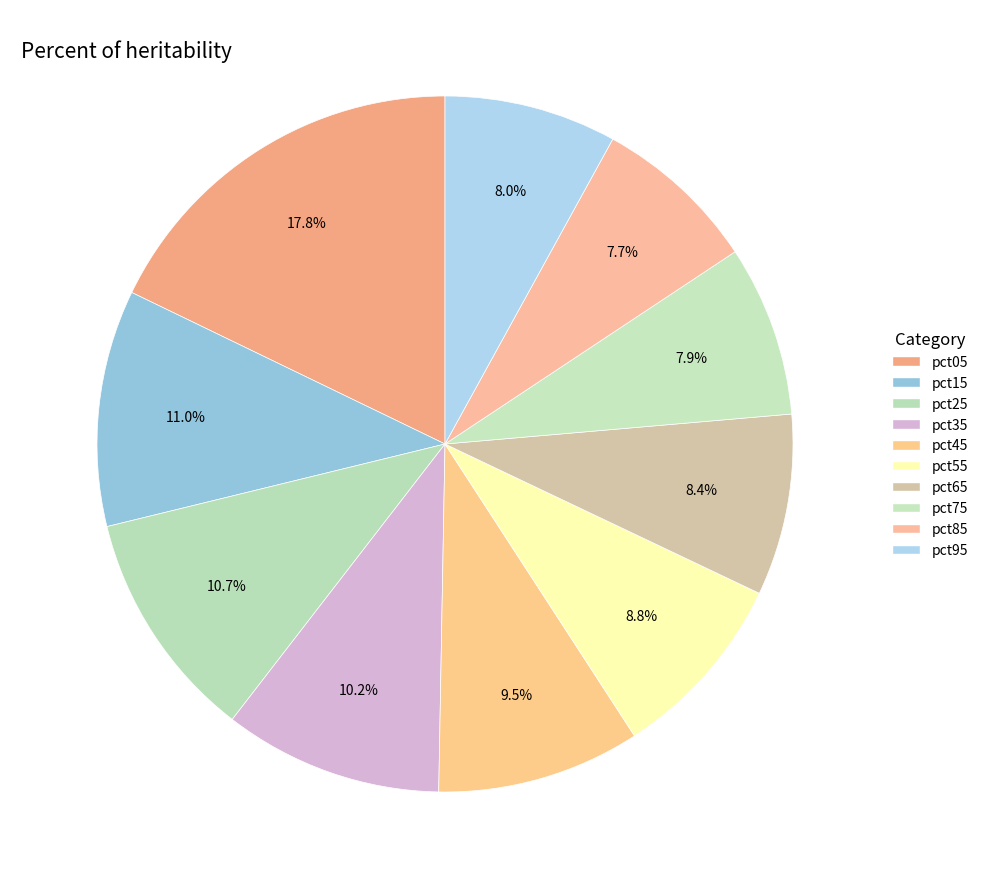

To the nearest percent, what is the difference between the largest and smallest slice percentages?

10%